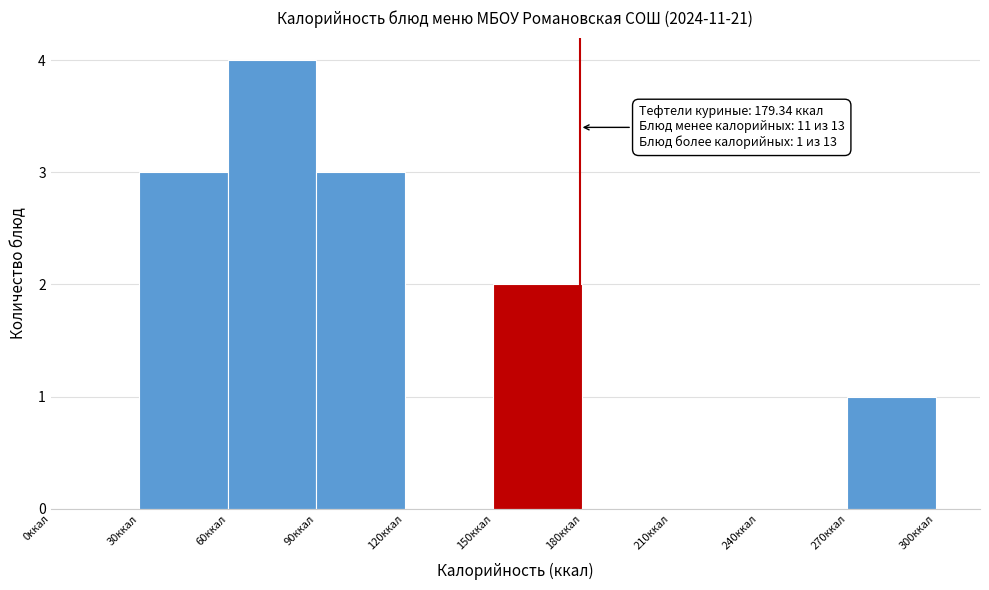

Which range on the x-axis has the tallest bar?

60 to 90